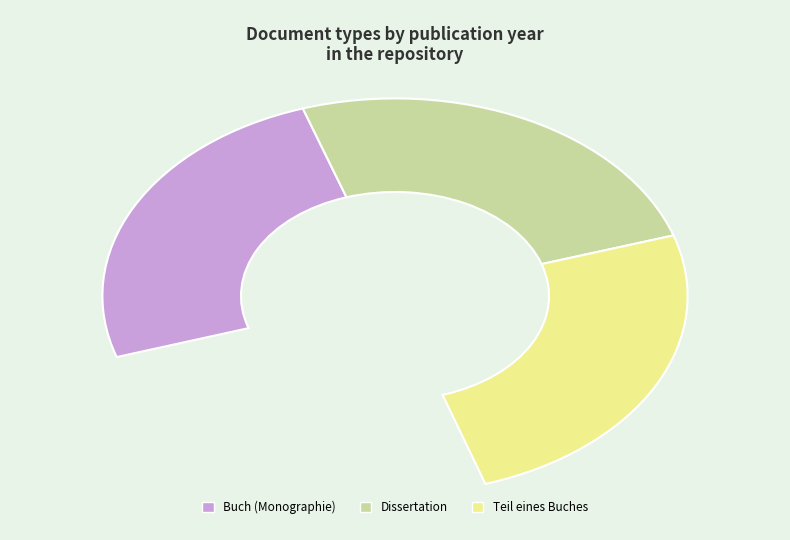

To the nearest percent, what is the combined percentage of Dissertation and Buch (Monographie)?

67%